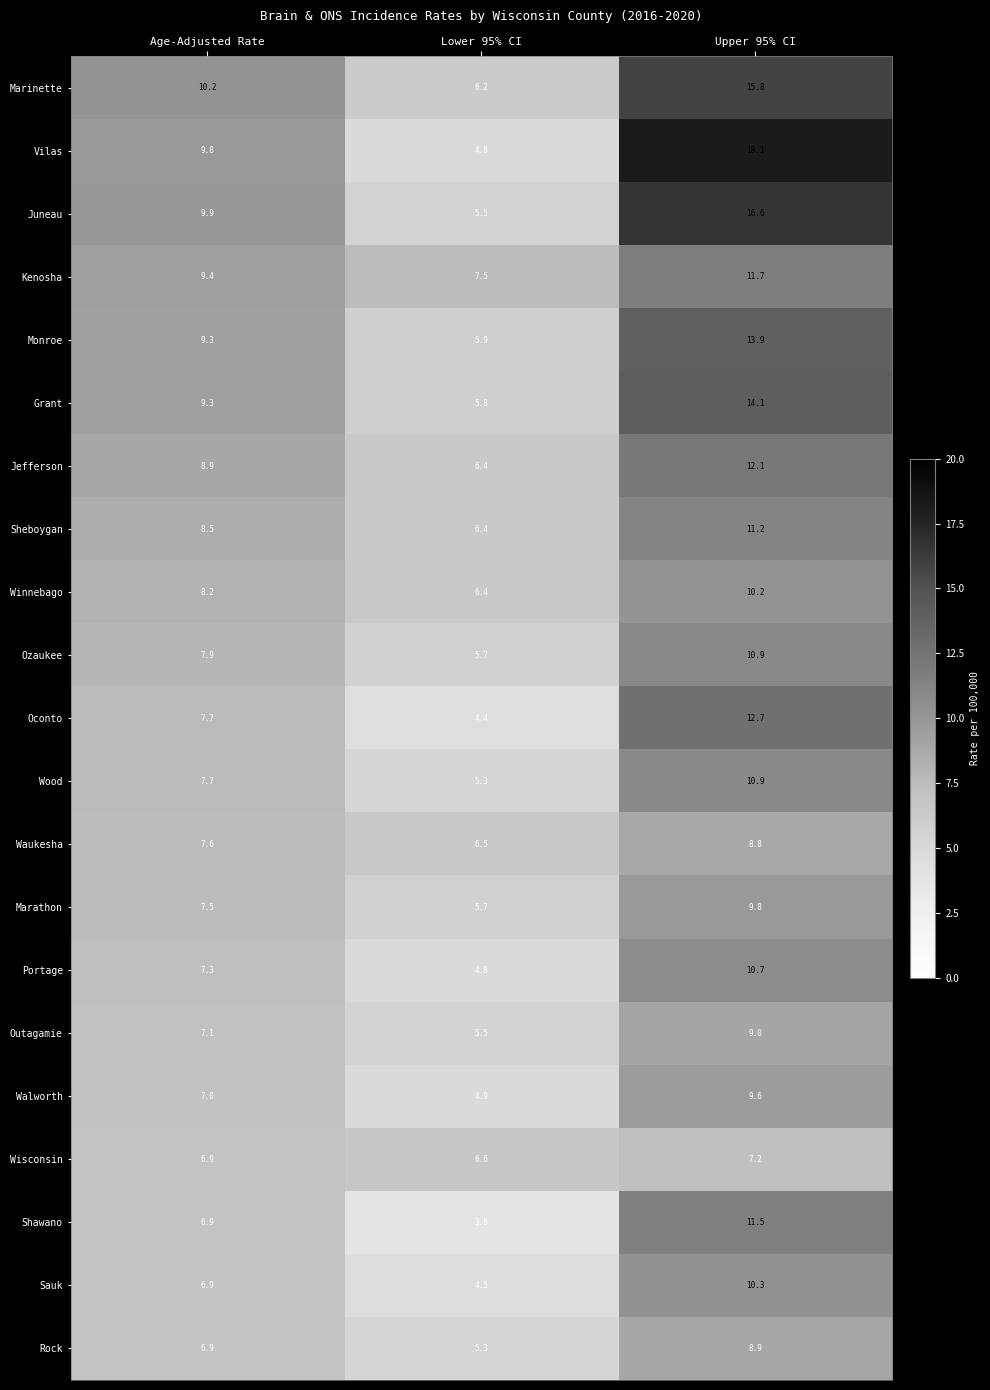

How many distinct data groups are displayed?

21